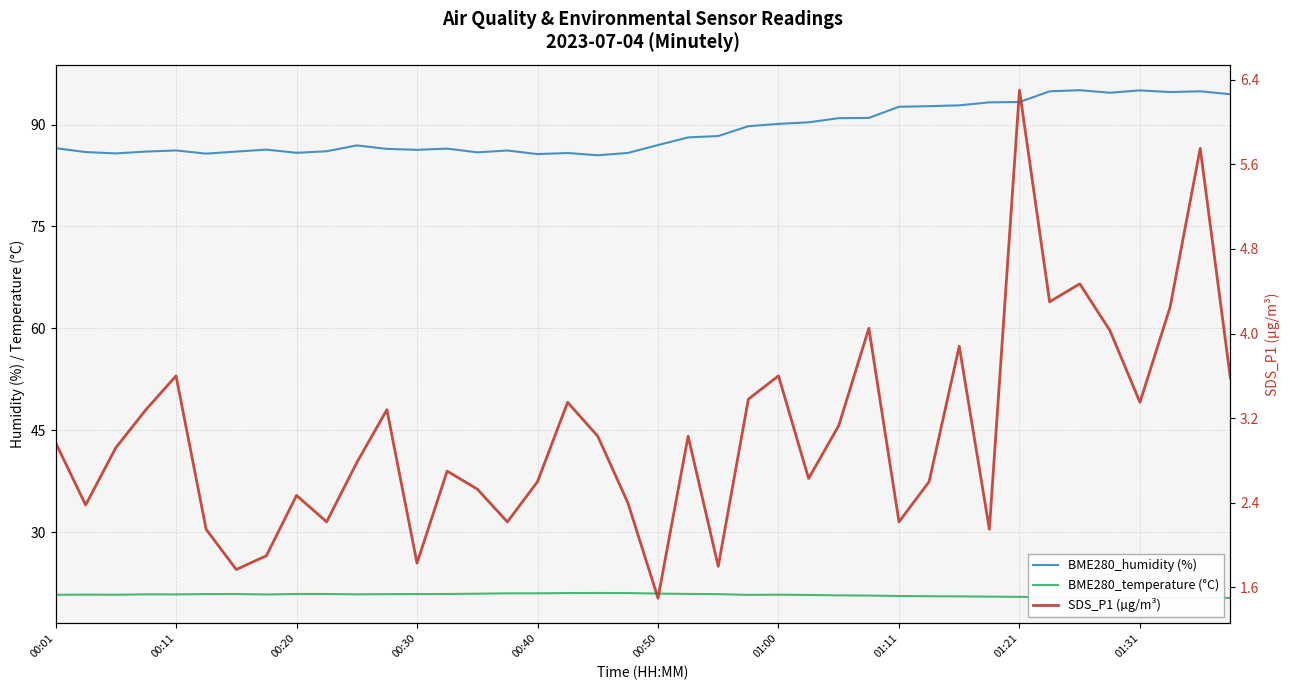

True or false: SDS_P1 (µg/m³) and BME280_humidity (%) intersect in this chart.

False